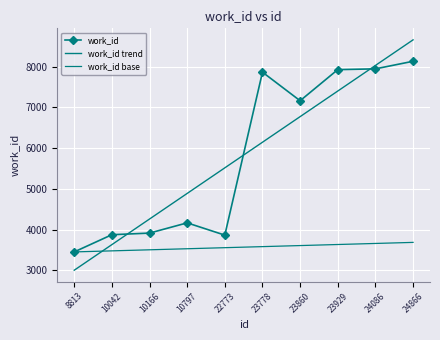

Rank the series by their maximum value, from lowest to highest.

work_id base, work_id, work_id trend